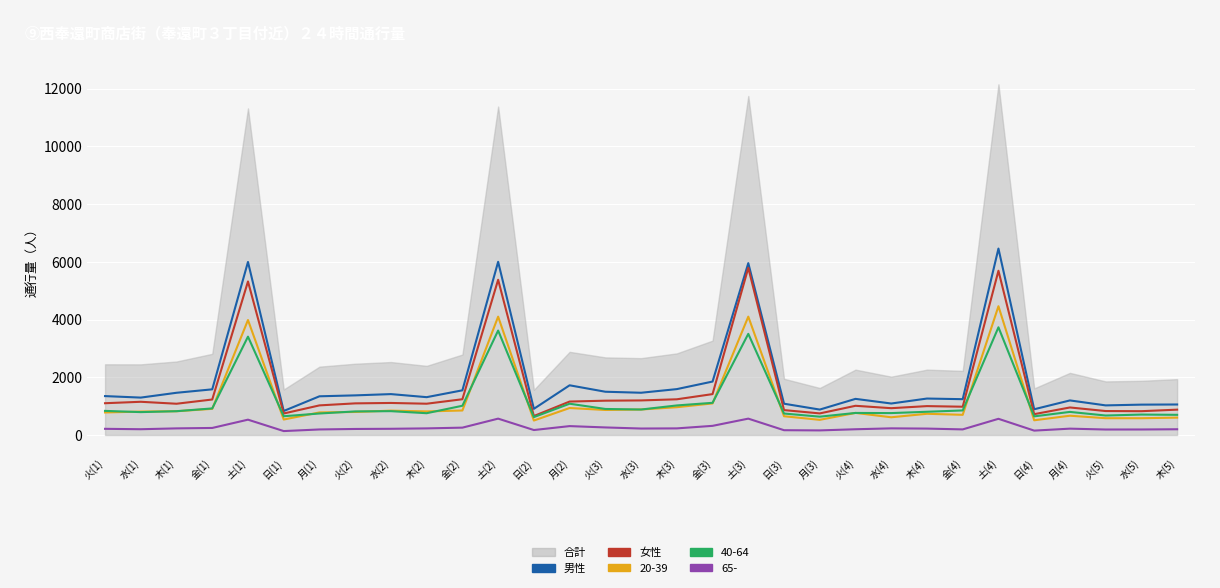

True or false: 男性 has a value of 1500 at 火(3).

True